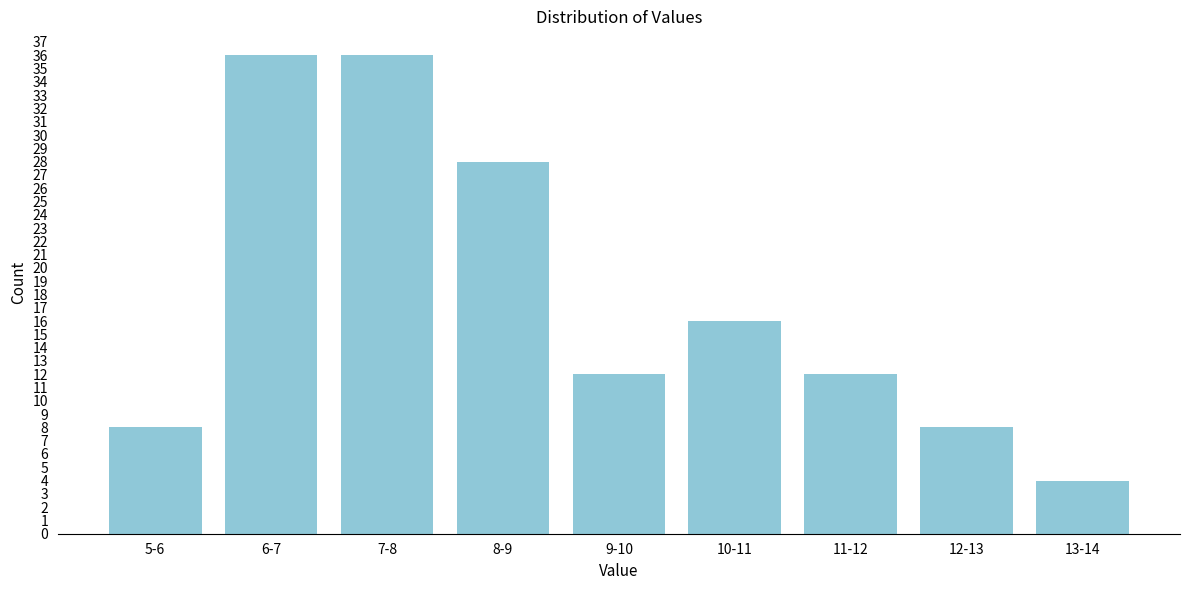

Reading left to right, what are all the values shown in this chart?

5-6=8	6-7=36	7-8=36	8-9=28	9-10=12	10-11=16	11-12=12	12-13=8	13-14=4